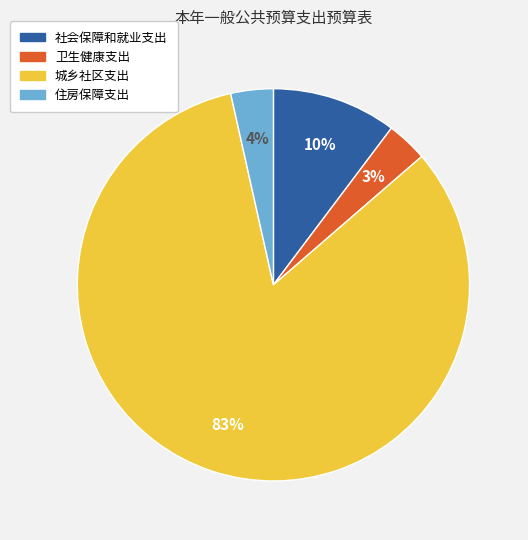

The 住房保障支出 slice represents 4% of the pie. True or false?

True